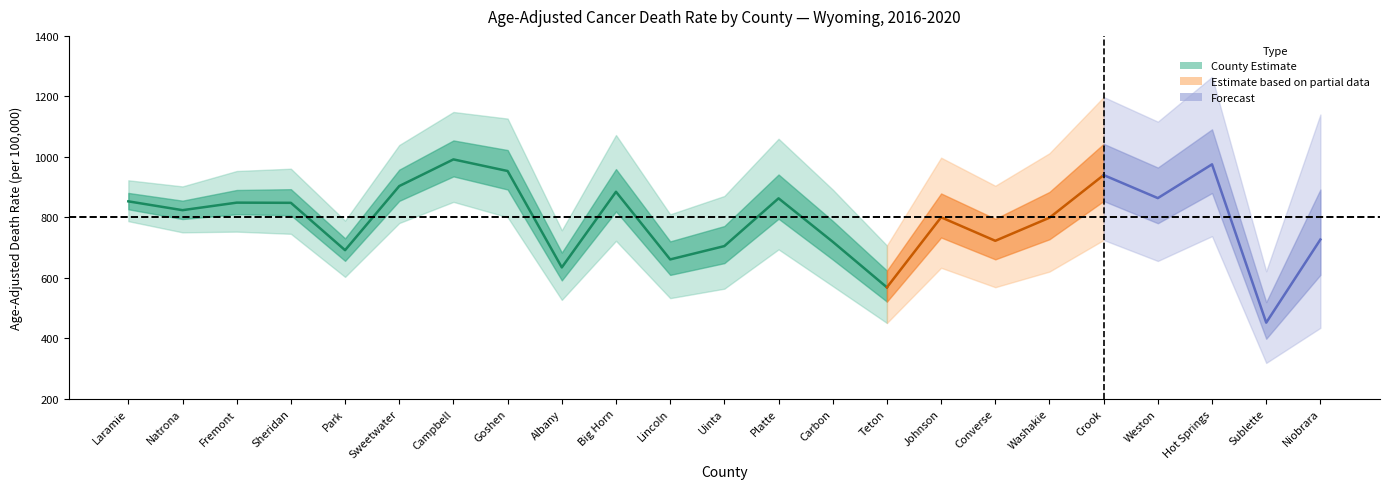

Reading right to left, list all the values displayed in this chart.

rate: 22=726.5	21=451.6	20=975.2	19=863.5	18=939.7	17=798.6	16=722.3	15=800.0	14=568.3	13=719.1	12=862.7	11=704.8	10=660.7	9=884.4	8=634.3	7=953.1	6=991.5	5=903.3	4=691.3	3=847.9	upper=848.5	lower=823.6	rate=852.8
lower: 22=434.3	21=318.4	20=737.7	19=655.6	18=724.9	17=620.5	16=568.8	15=633.0	14=450.4	13=572.5	12=693.9	11=563.9	10=532.6	9=722.2	8=526.8	7=800.3	6=851.0	5=781.0	4=602.9	3=745.4	upper=752.6	lower=750.2	rate=787.2
upper: 22=1140.0	21=621.5	20=1264.6	19=1116.3	18=1197.8	17=1011.9	16=904.3	15=997.2	14=706.9	13=891.8	12=1059.8	11=870.5	10=809.9	9=1072.1	8=757.0	7=1126.5	6=1148.3	5=1039.1	4=789.0	3=960.7	upper=953.1	lower=902.2	rate=922.4